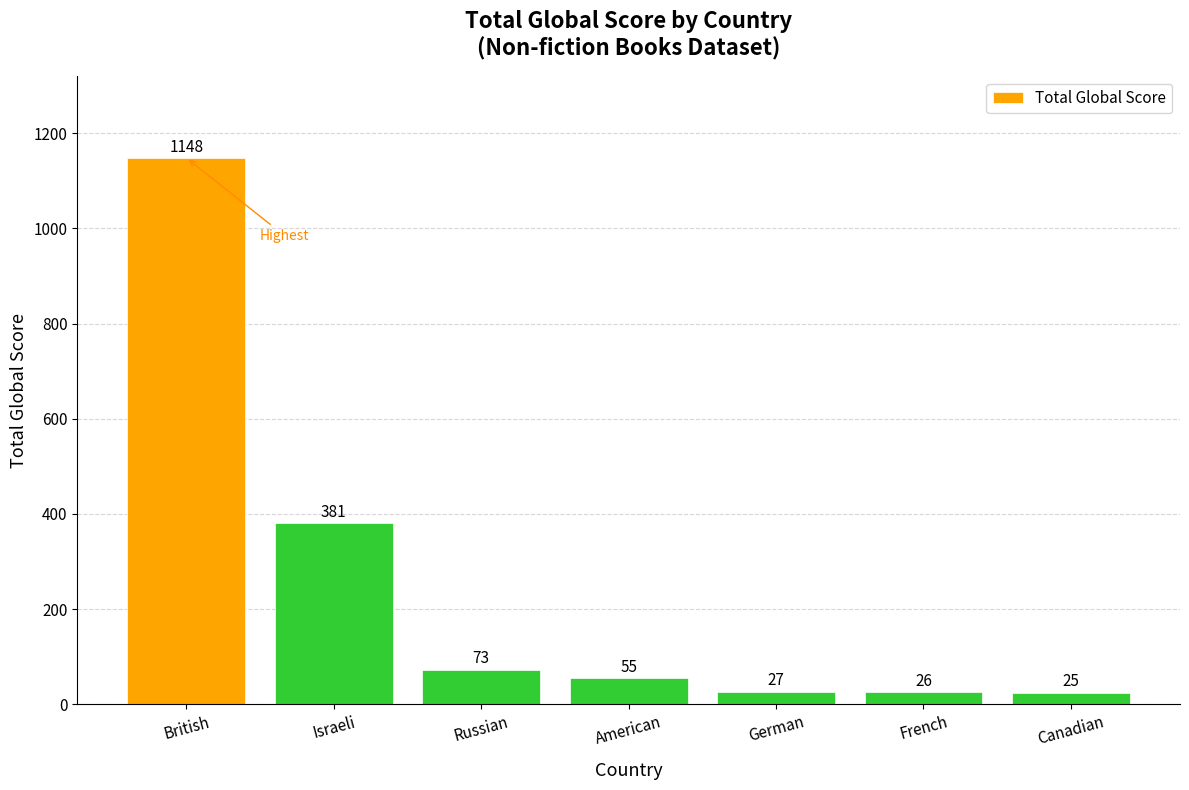

True or false: the data shows 25 at Canadian.

True